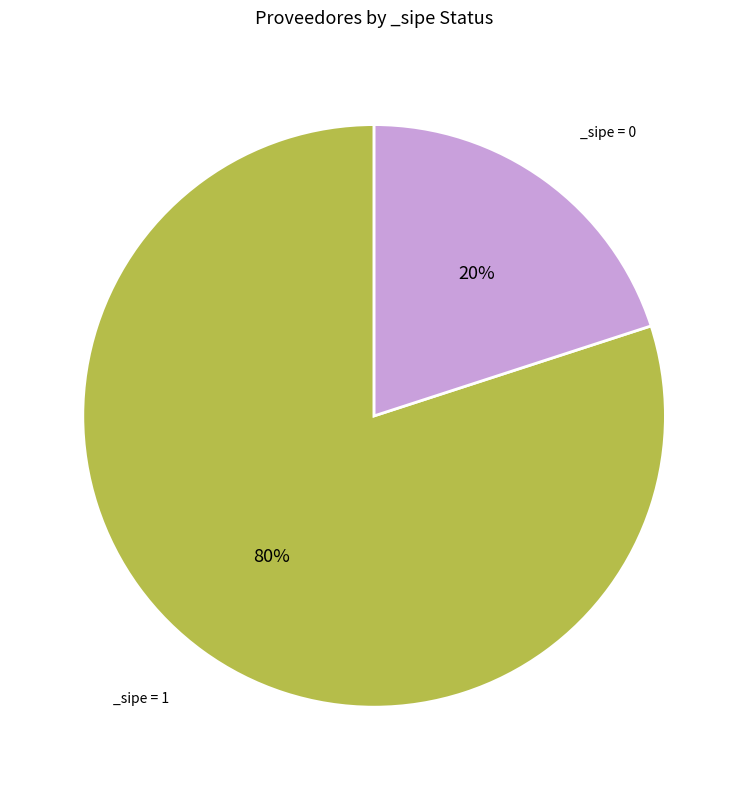

How many segments does this pie chart have?

2